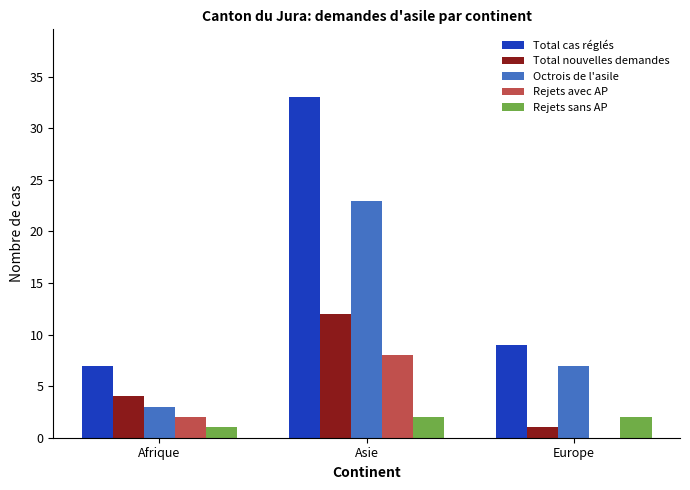

What is the difference between the Total cas réglés values at Asie and Europe?

24